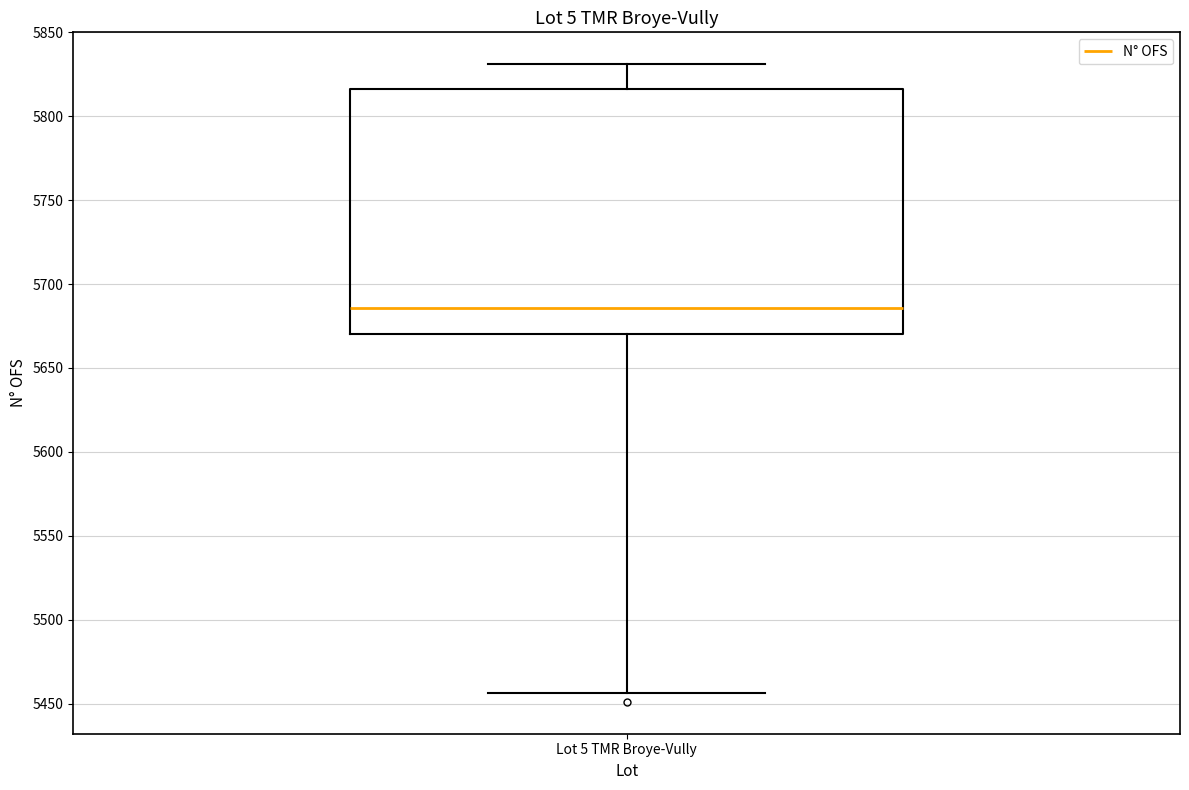

Where does the upper whisker of the box for Lot 5 TMR Broye-Vully end on the y-axis? The values are not printed on the chart, so give them approximately, as read against the axis.

5830